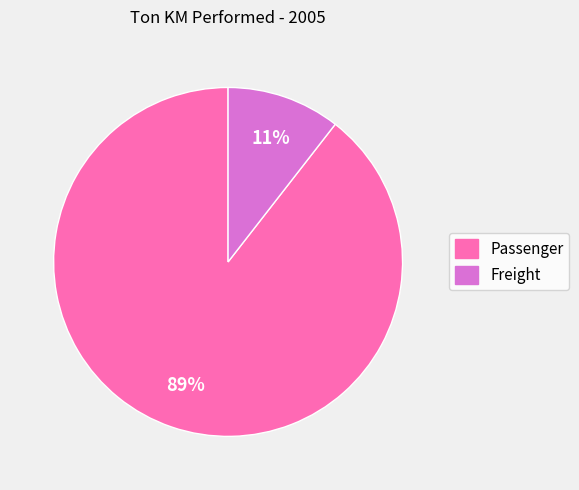

How many segments does this pie chart have?

2